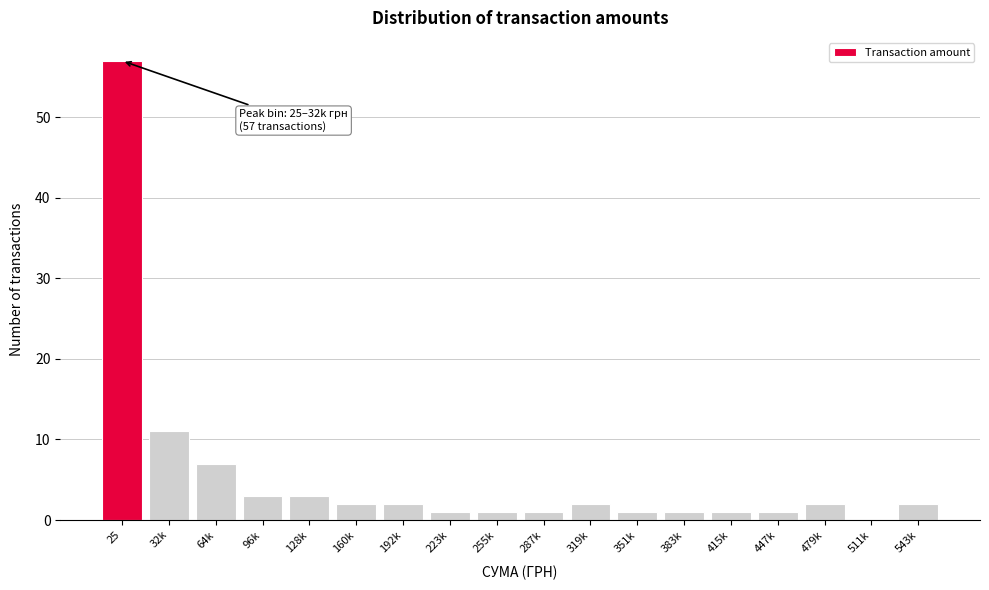

Reading left to right, what are all the values shown in this chart?

25=57	32k=11	64k=7	96k=3	128k=3	160k=2	192k=2	223k=1	255k=1	287k=1	319k=2	351k=1	383k=1	415k=1	447k=1	479k=2	511k=0	543k=2